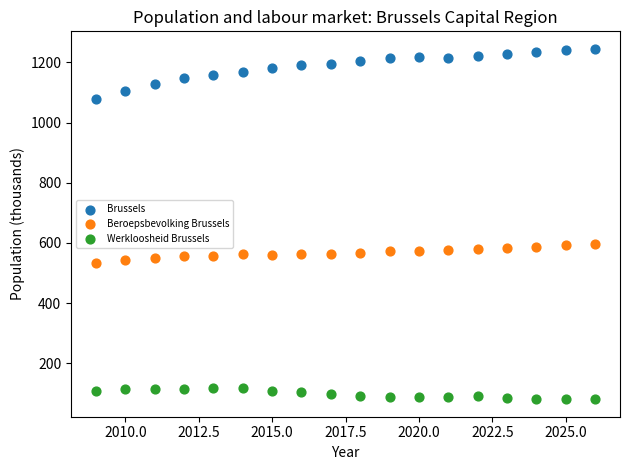

Across all data points, what is the range of Y values (max minus min)?

1163.9